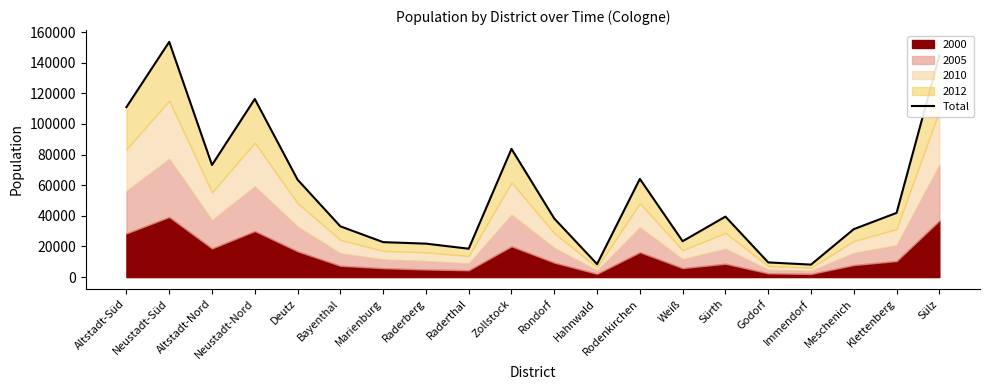

What is the label of the 9th point from the right?

Hahnwald